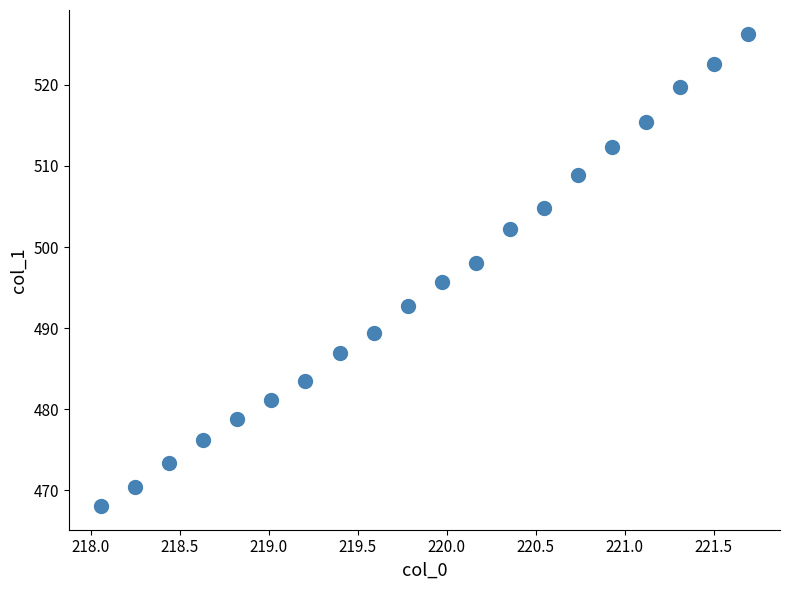

What is the range of Y values (max minus min)?

58.2